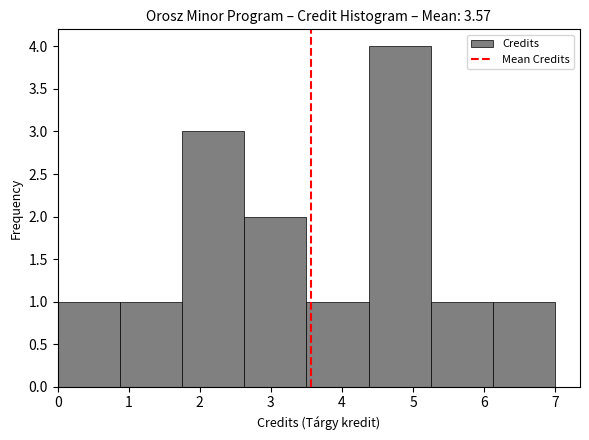

Reading left to right, list every bar in this chart as the range it spans on the x-axis followed by its height. Neither the bar edges nor the heights are printed on the chart, so give them approximately, as read against the axes.

0.0 to 0.9: 1
0.9 to 1.8: 1
1.8 to 2.6: 3
2.6 to 3.5: 2
3.5 to 4.4: 1
4.4 to 5.3: 4
5.3 to 6.1: 1
6.1 to 7.0: 1